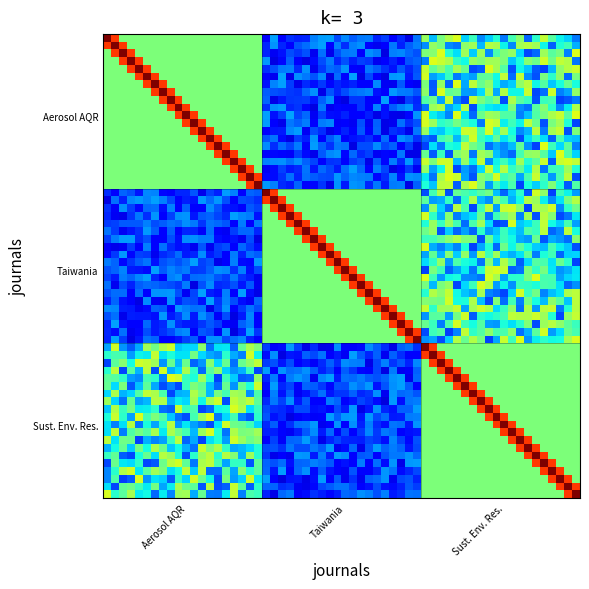

Rank the series by their maximum value, from lowest to highest.

Aerosol and Air Quality Research, Taiwania, Sustainable Environment Research